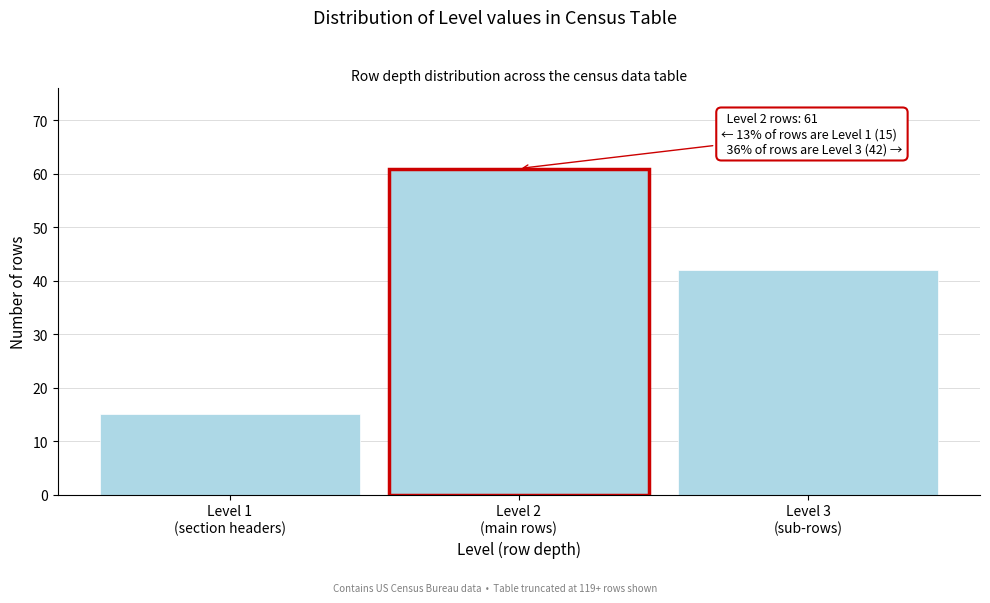

Reading left to right, transcribe all the data shown in this chart.

15	61	42